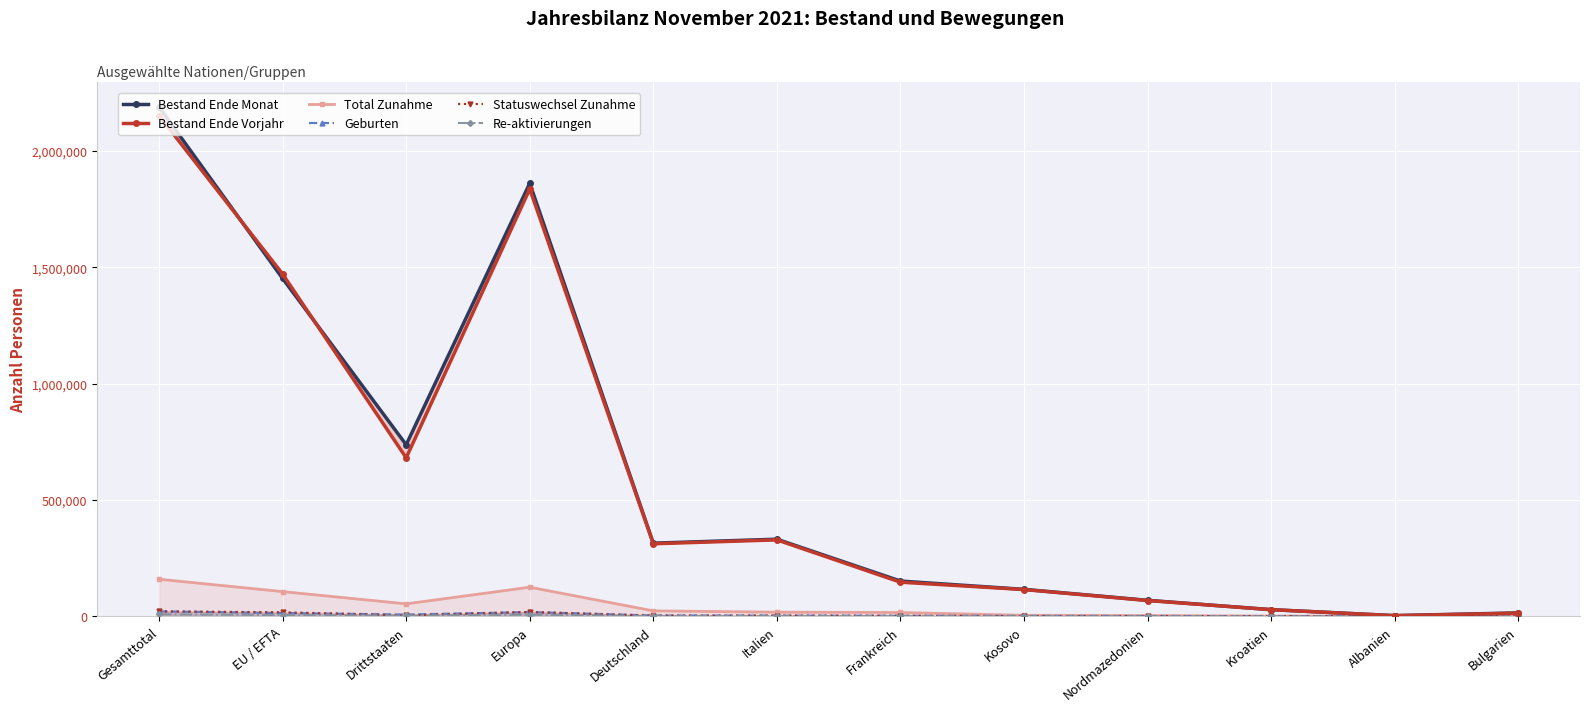

Reading right to left, extract all data points from this chart.

Bestand Ende Monat: 14394	2640	28304	68473	115570	151219	331212	314078	1861045	737059	1451802	2188861
Bestand Ende Vorjahr: 13205	2394	28324	67567	114682	146367	328270	311481	1836559	680909	1470945	2151854
Total Zunahme: 2062	392	1014	2872	4031	16076	17454	23086	124795	53190	105872	159062
Geburten: 129	29	187	871	1474	1796	2524	3094	17808	7119	13859	20978
Statuswechsel Zunahme: 363	29	328	65	201	1781	2545	2552	18226	3853	16948	20801
Re-aktivierungen: 66	25	81	189	313	671	840	933	6534	3350	4995	8345